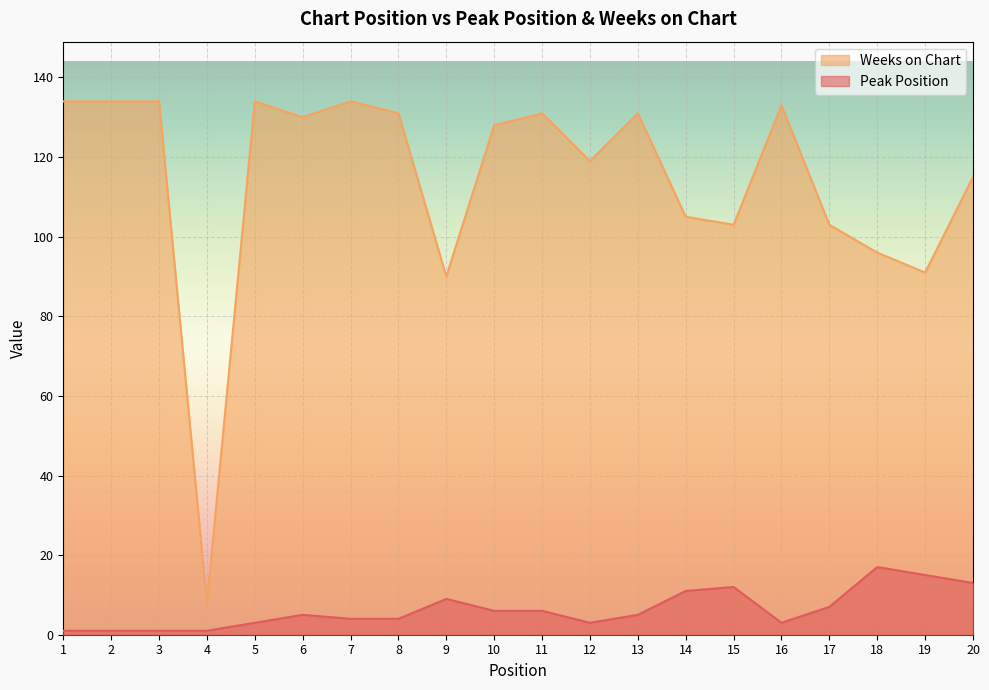

Rank the categories by Weeks on Chart value from lowest to highest.

4, 9, 19, 18, 15, 17, 14, 20, 12, 10, 6, 8, 11, 13, 16, 1, 2, 3, 5, 7